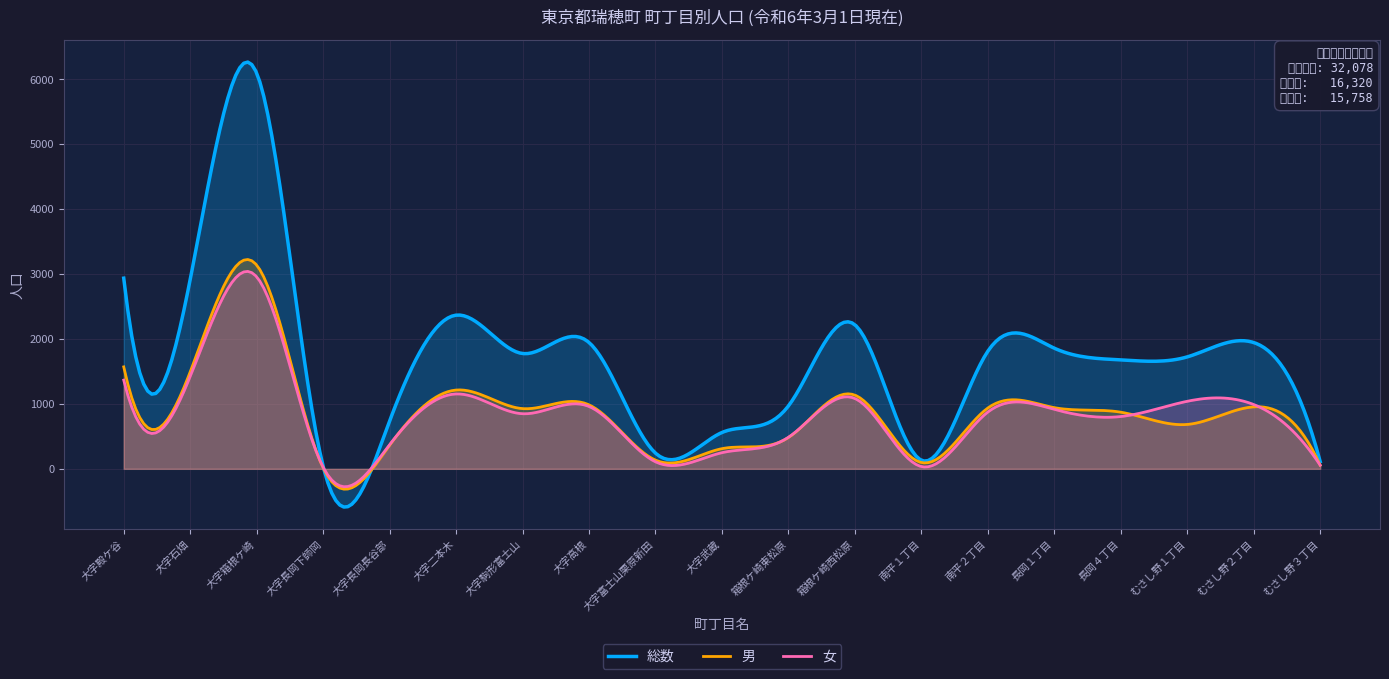

Which category has the lowest value across all series?

大字長岡下師岡